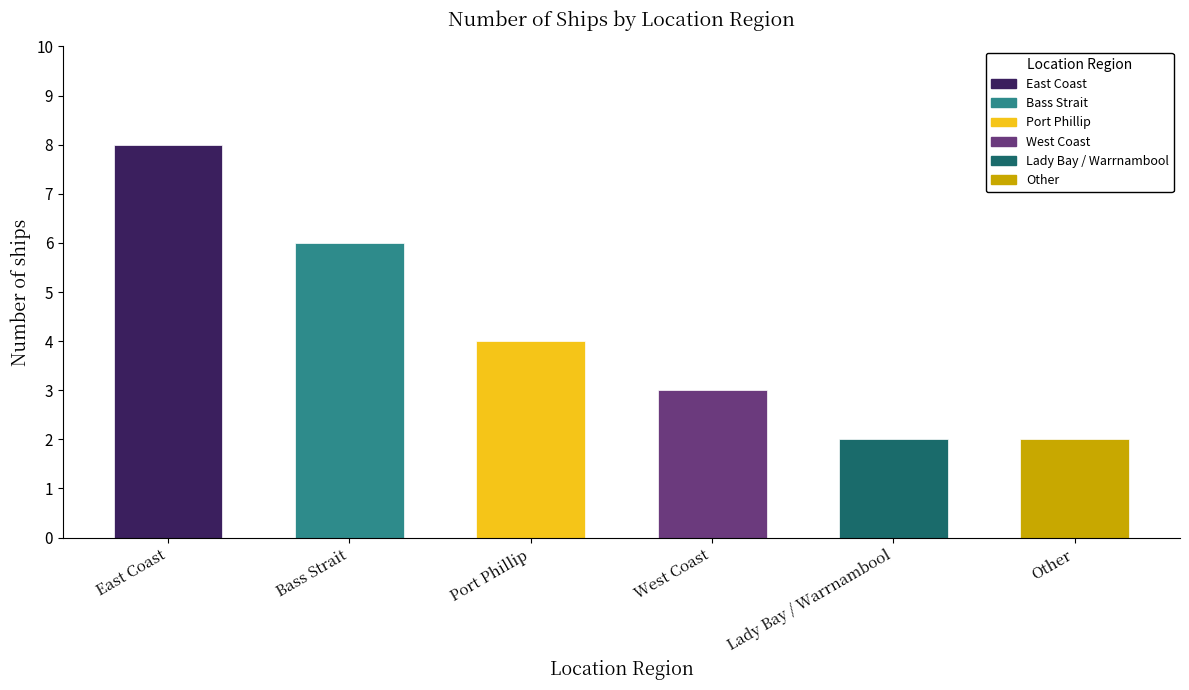

What is the difference between the values at Lady Bay / Warrnambool and East Coast?

6